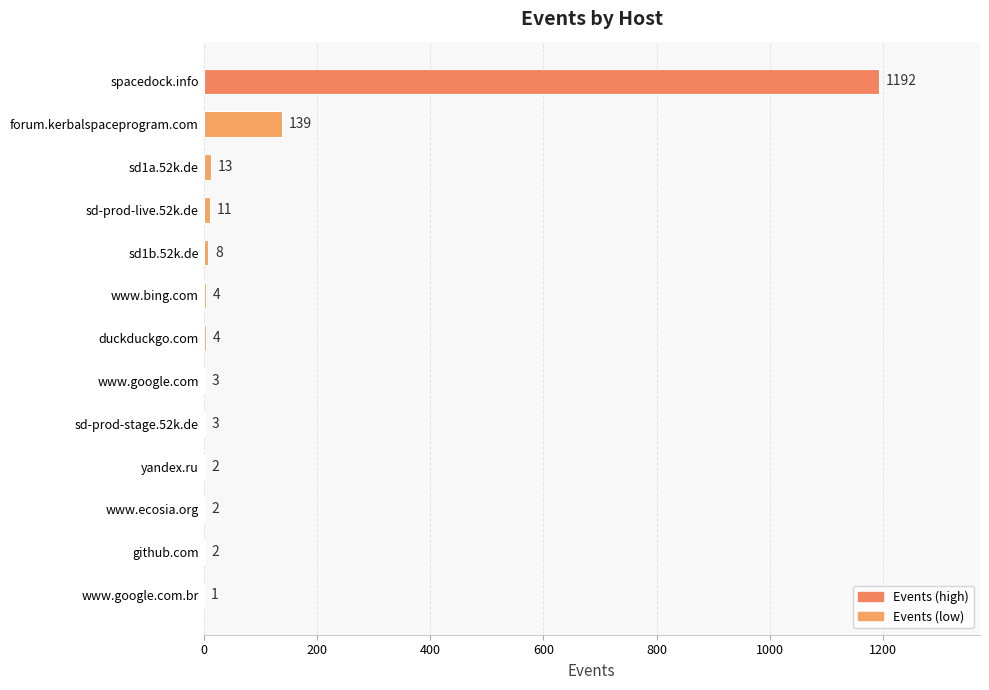

Which has a higher value, sd-prod-live.52k.de or www.ecosia.org?

sd-prod-live.52k.de